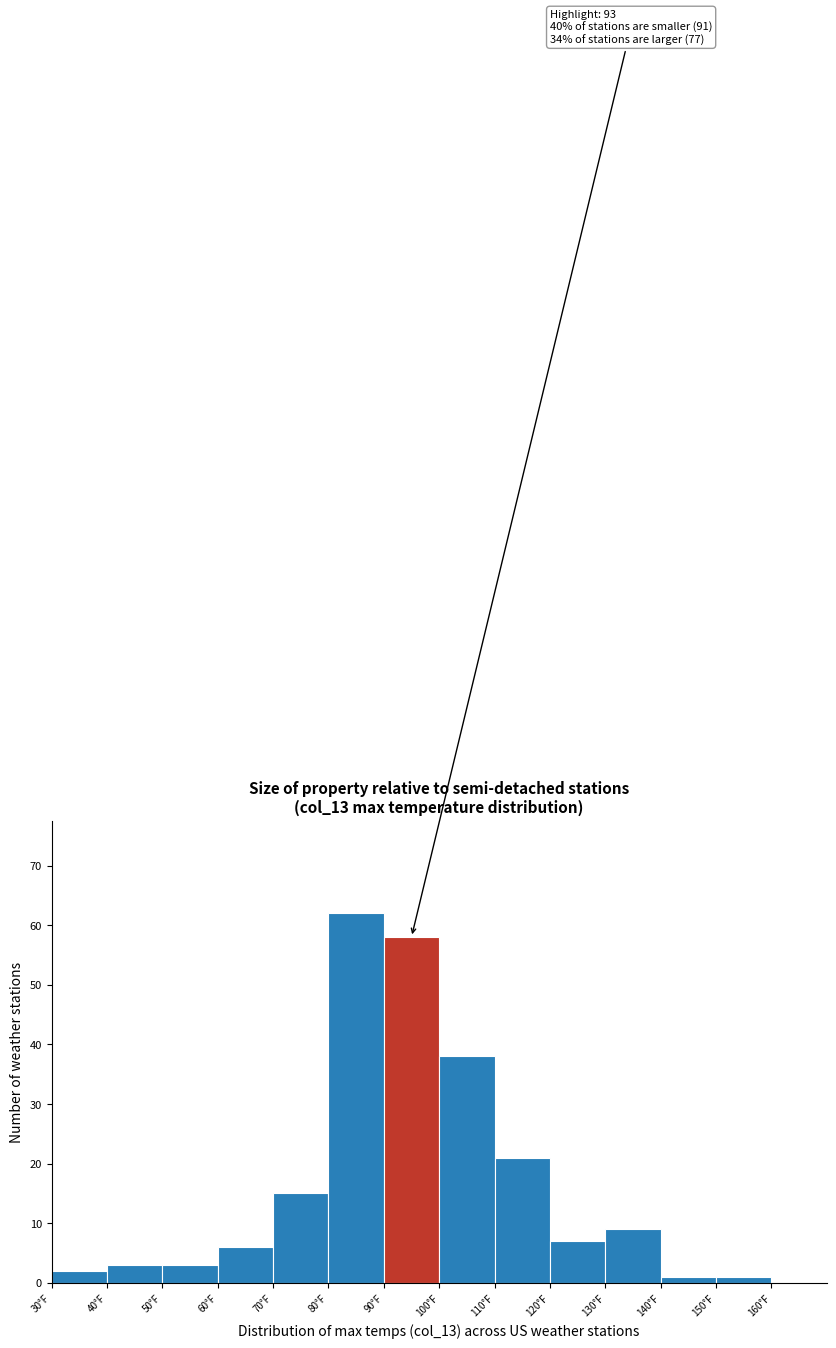

Over which range of the x-axis is the bar tallest?

80 to 90